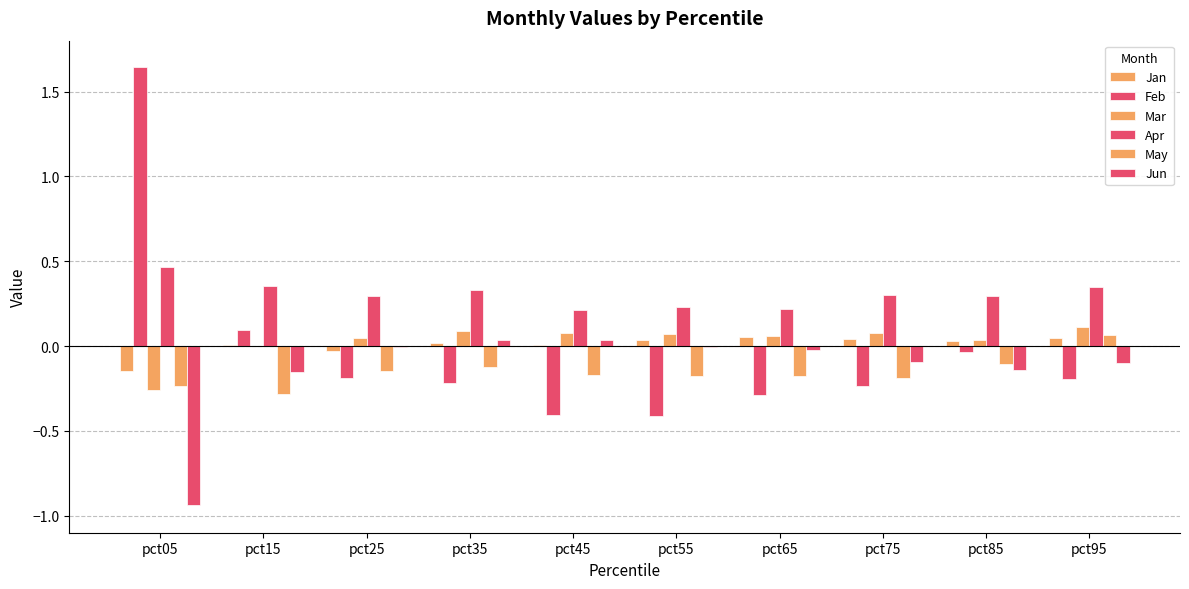

True or false: Feb has a value of -0.2 at pct65.

False